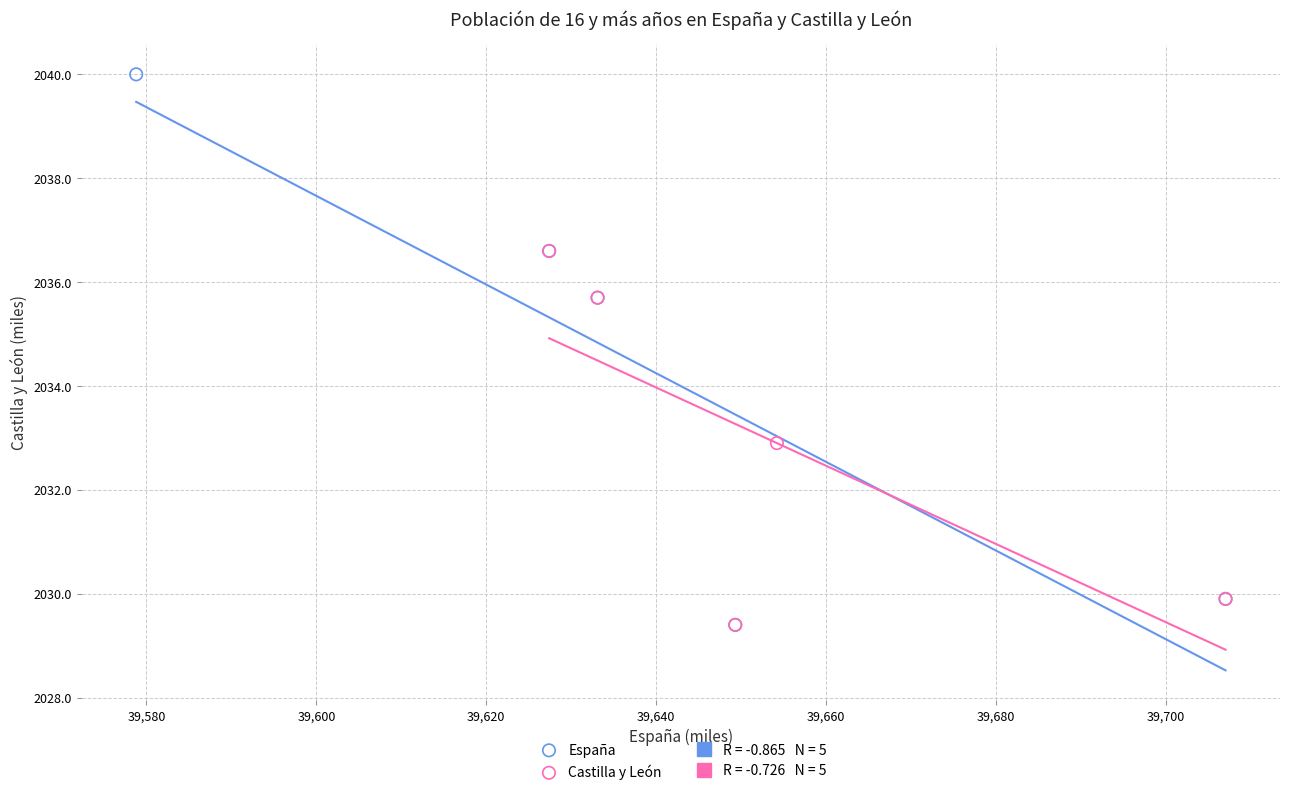

Which series has the widest spread of Y values?

España